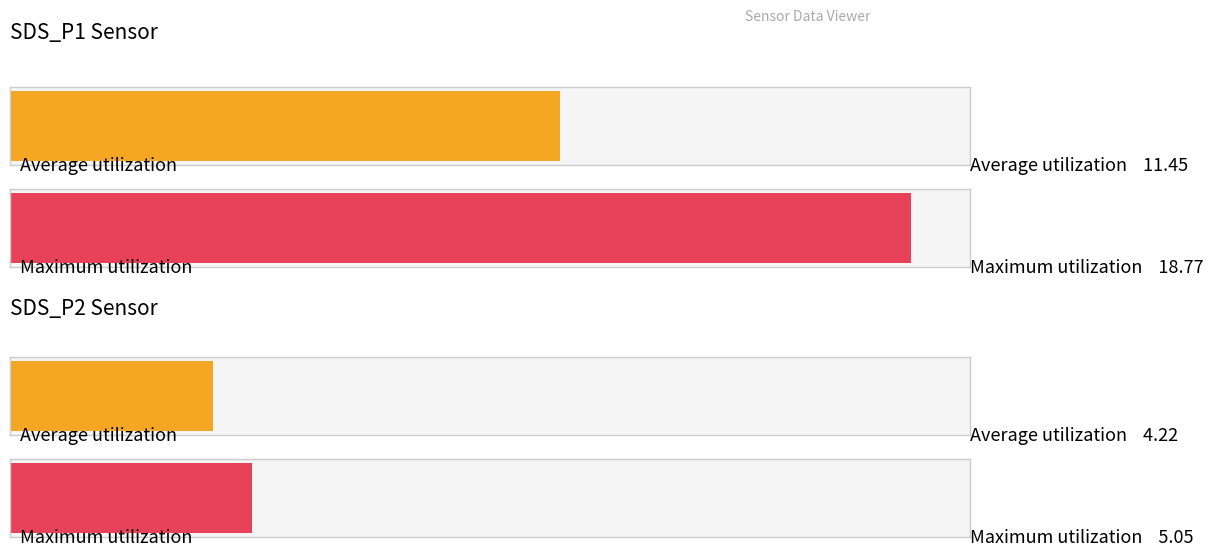

What is the average value of the SDS_P2 series?

4.2